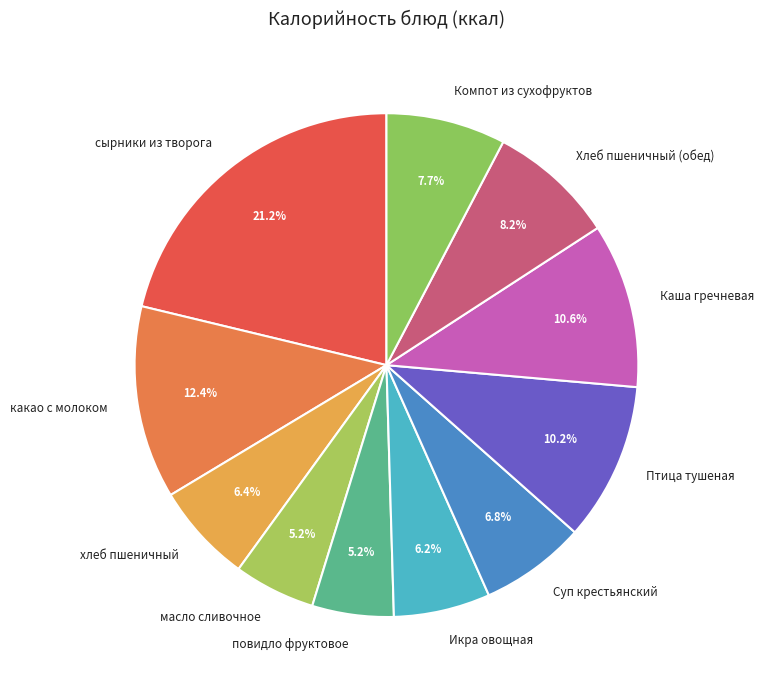

To the nearest percent, what is the average slice percentage?

9%